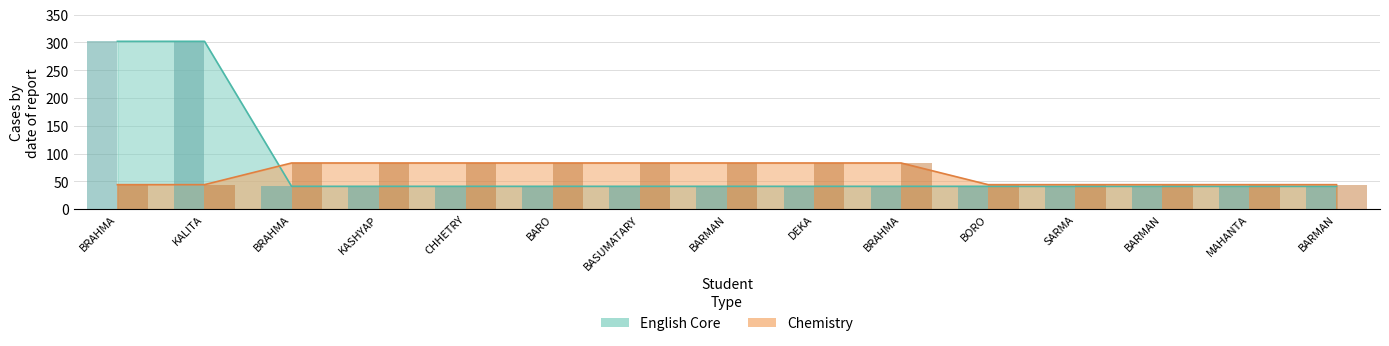

Which has a higher value, DEKA or SARMA?

DEKA